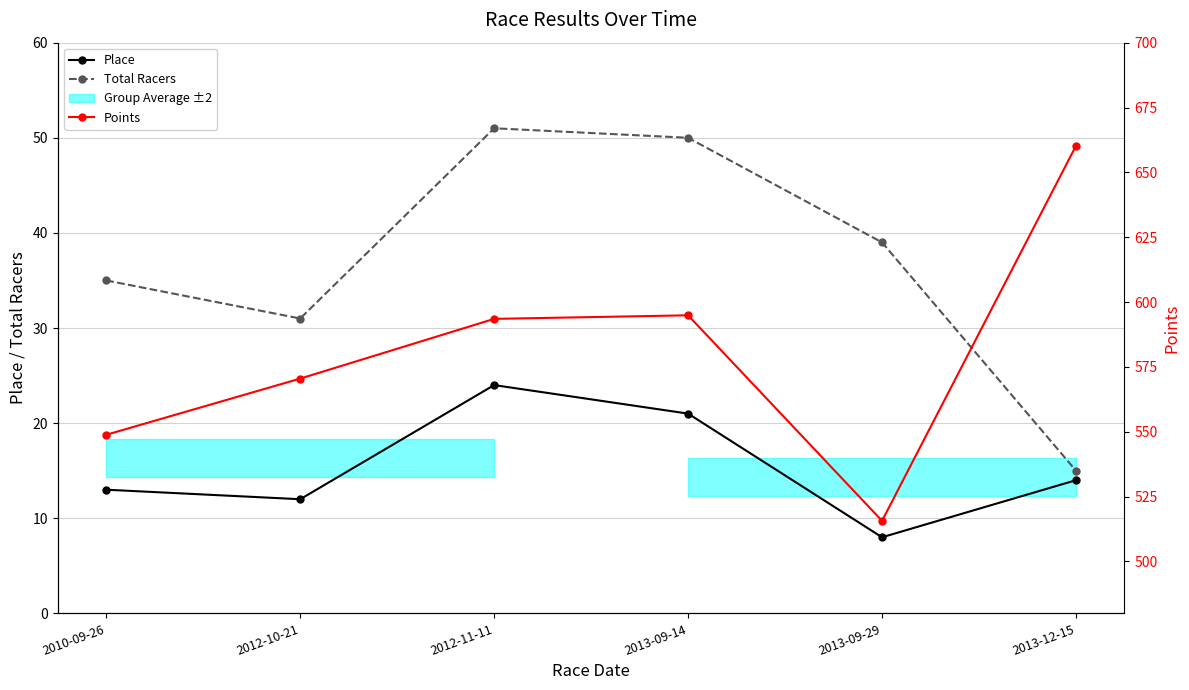

In Points, how many points are lower than both neighbors (excluding endpoints)?

1